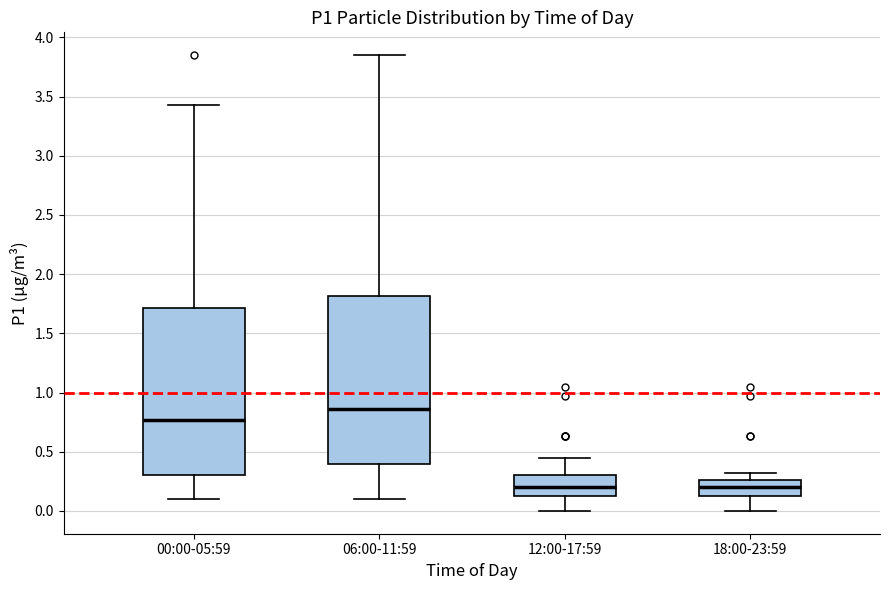

Reading left to right, transcribe this box plot: for each box, give where its median line is, the range the box spans, and where its two whiskers end, as read against the y-axis. The values are not printed on the chart, so give them approximately, as read against the axis.

00:00-05:59: median 0.75, box 0.30 to 1.70, whiskers 0.10 to 3.45
06:00-11:59: median 0.85, box 0.40 to 1.80, whiskers 0.10 to 3.85
12:00-17:59: median 0.20, box 0.15 to 0.30, whiskers 0.00 to 0.45
18:00-23:59: median 0.20, box 0.15 to 0.25, whiskers 0.00 to 0.30